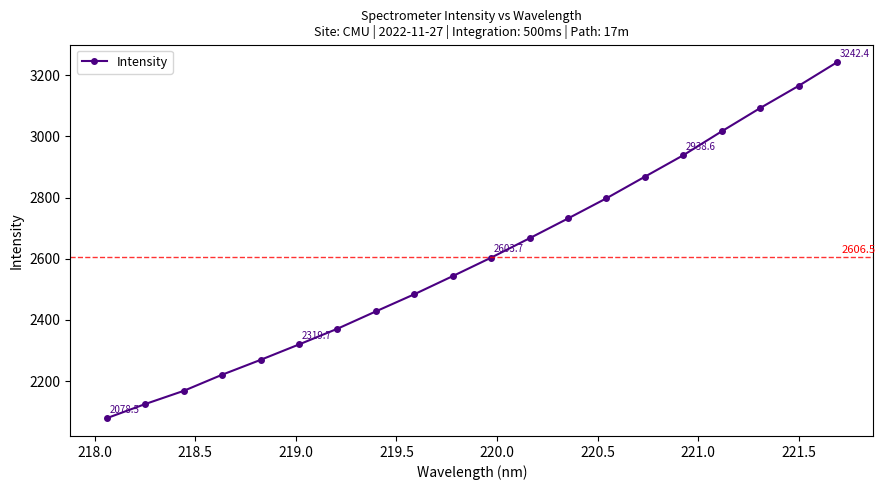

What is the greatest value displayed?

3242.4